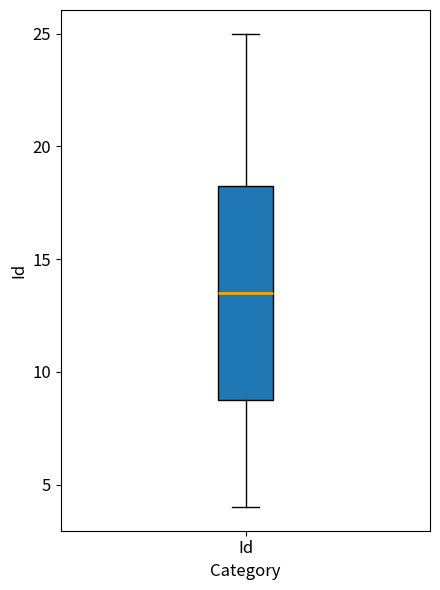

Transcribe this box plot: give where the median line is, the range the box spans, and where the two whiskers end, as read against the y-axis. The values are not printed on the chart, so give them approximately, as read against the axis.

median 13.5, box 9.0 to 18.5, whiskers 4.0 to 25.0